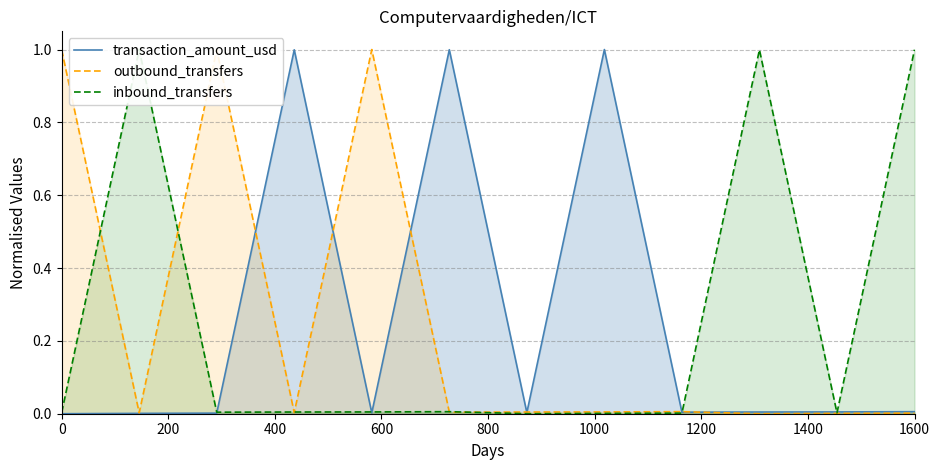

Is it true that transaction_amount_usd equals -0.3 at 0?

False